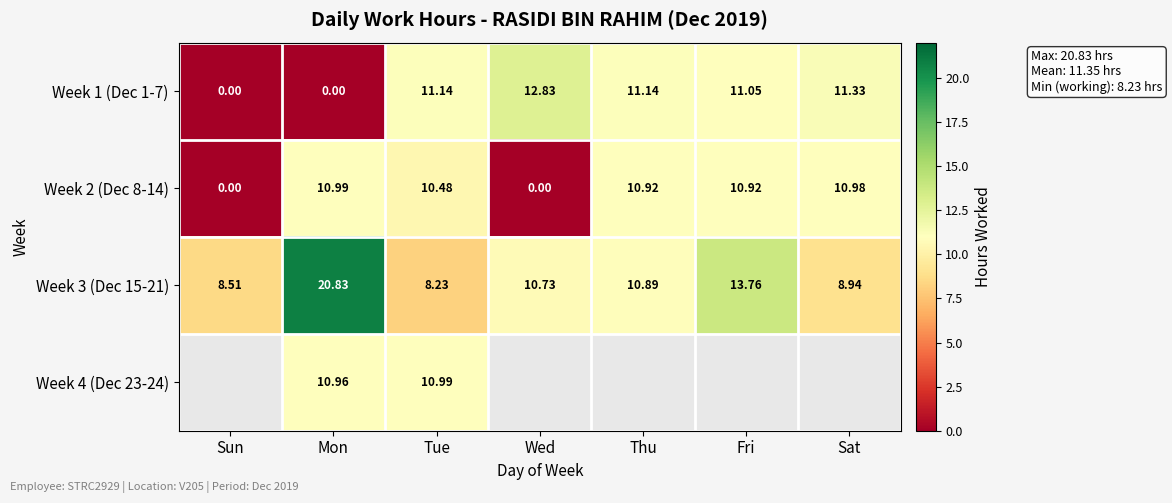

Count the number of data series in this chart.

4